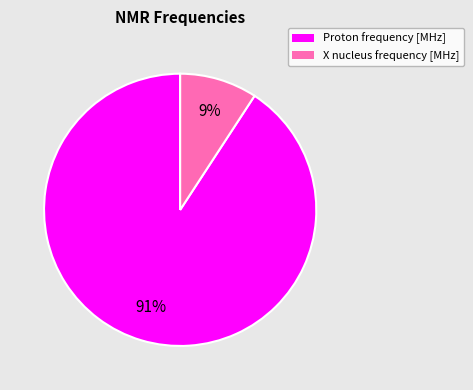

Rank the categories by value from lowest to highest.

X nucleus frequency [MHz], Proton frequency [MHz]